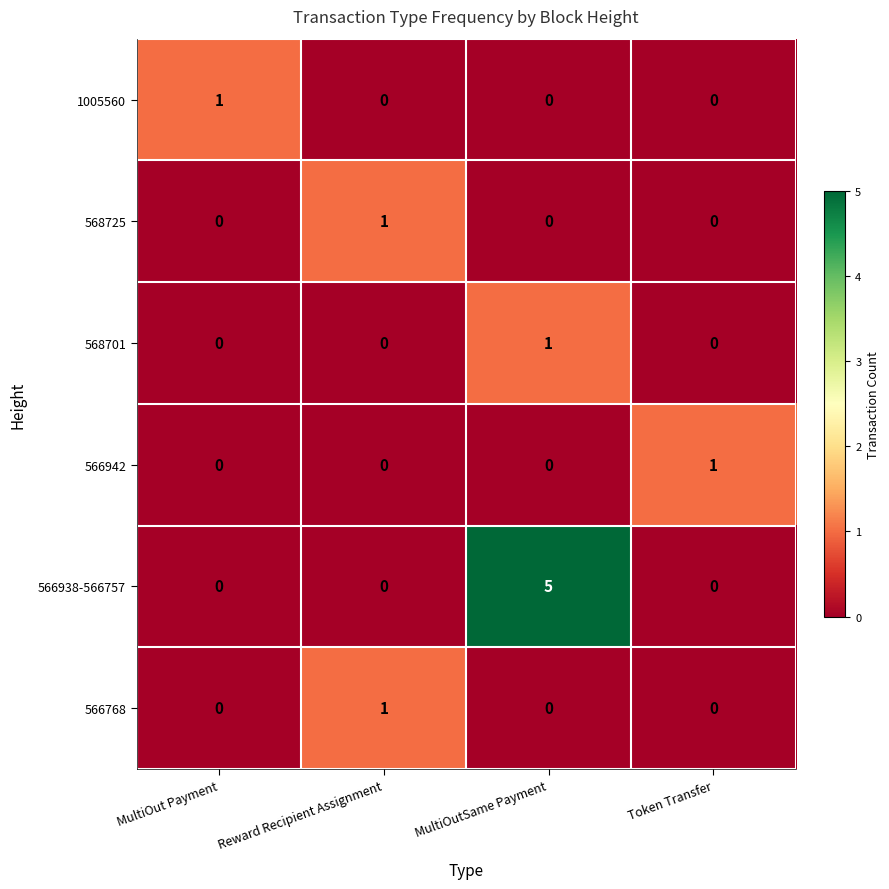

Between MultiOut Payment and MultiOutSame Payment, which series saw the biggest shift?

566938-566757